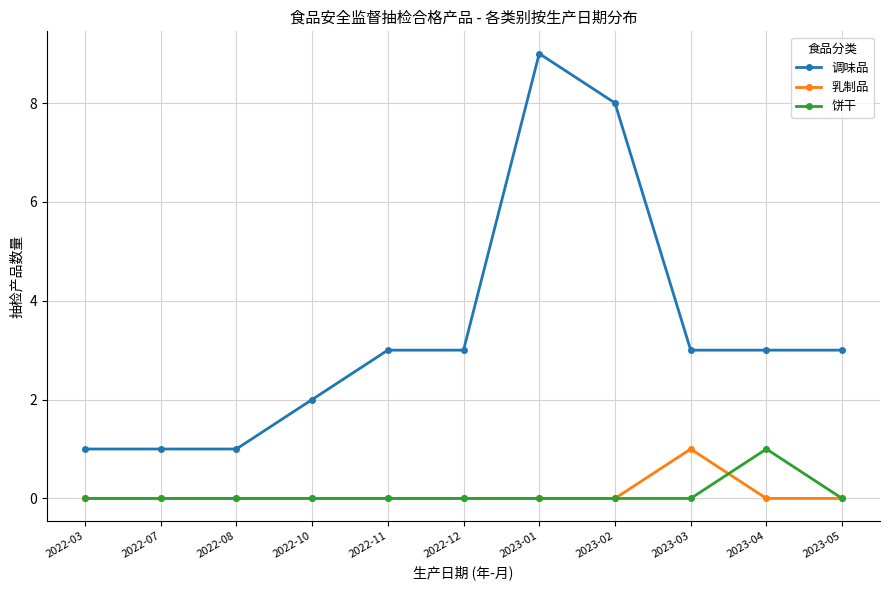

Which series has the widest spread of values?

调味品